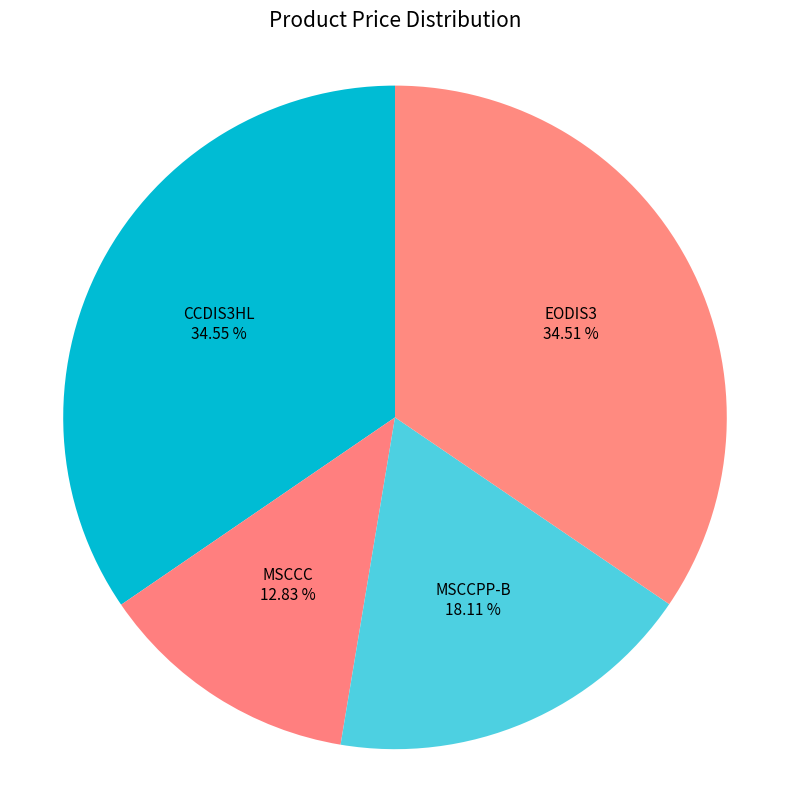

How many slices are in this pie chart?

4